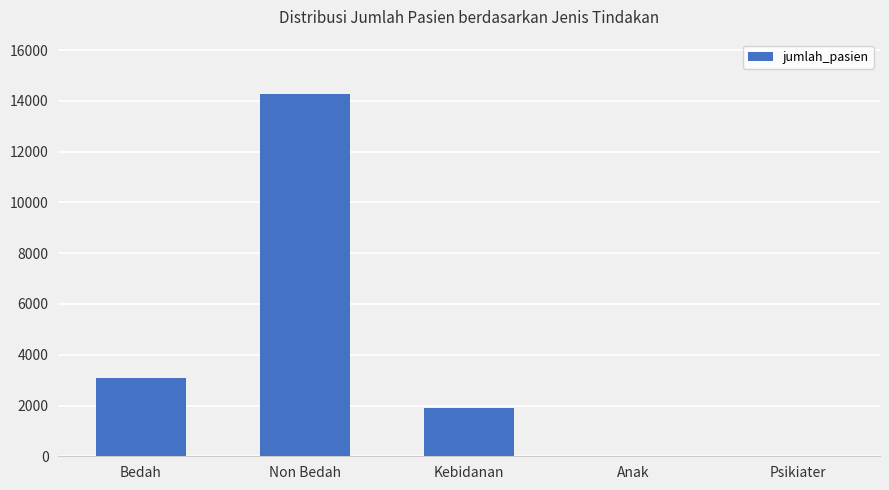

Reading right to left, list all the values displayed in this chart.

Psikiater=0	Anak=0	Kebidanan=1921	Non Bedah=14274	Bedah=3081